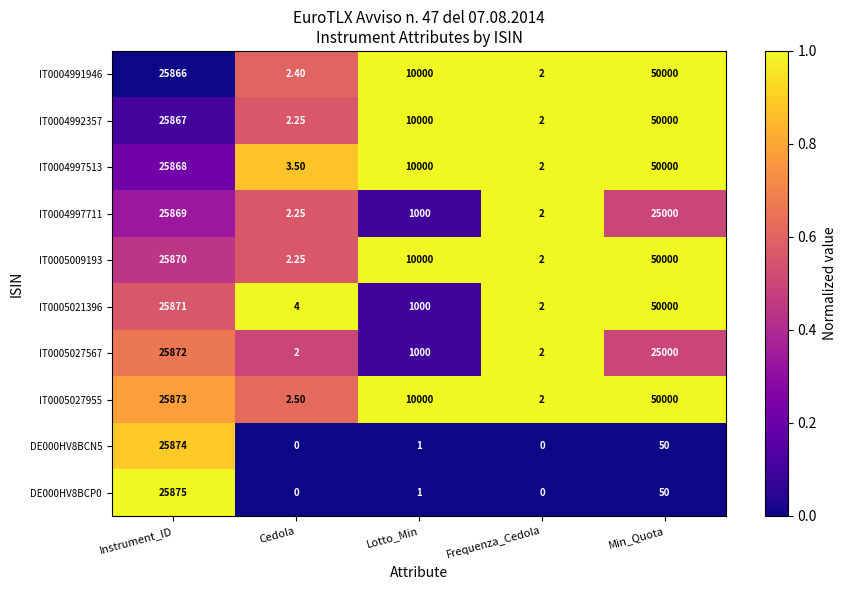

List the labels in order of IT0005027955 value, largest first.

Min_Quota, Instrument_ID, Lotto_Min, Cedola, Frequenza_Cedola